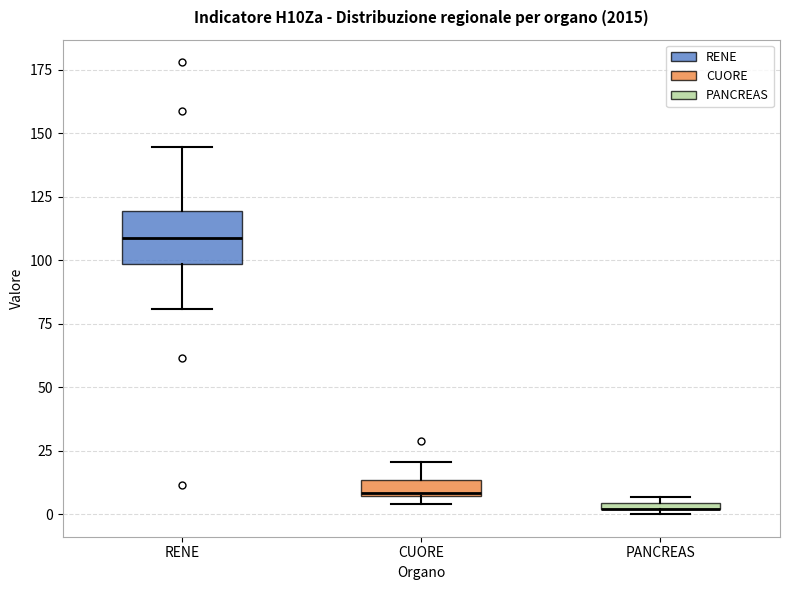

Which box is the tallest, from its lower edge to its upper edge?

RENE